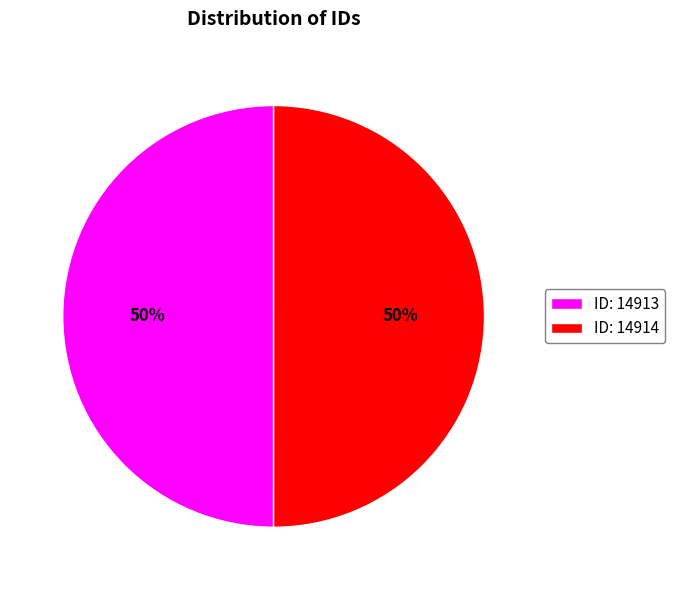

To the nearest percent, what portion does ID: 14913 represent?

50%